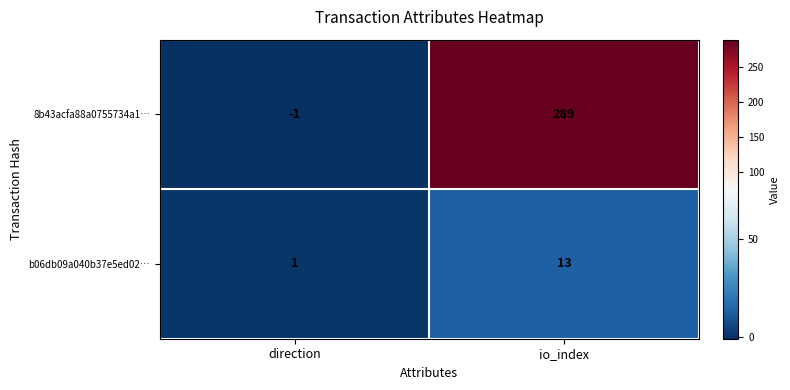

Is the value of b06db09a040b37e5ed02… at io_index greater than the value of 8b43acfa88a0755734a1… at direction?

Yes